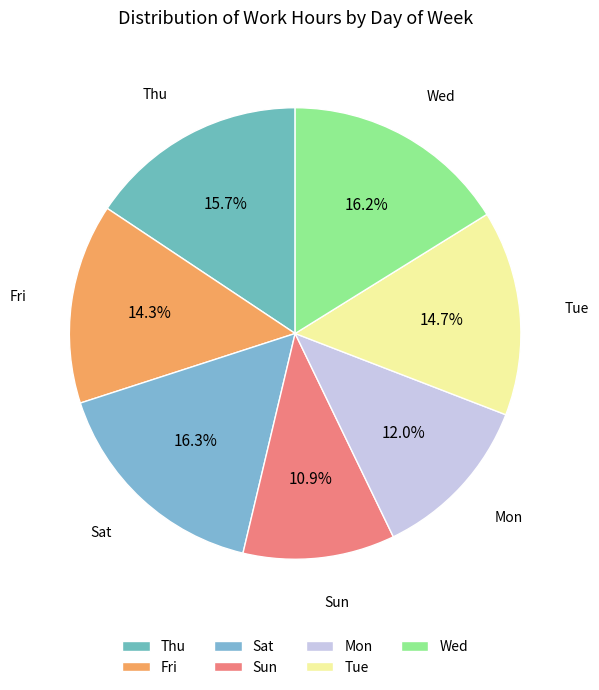

Which category has the smallest portion of the pie?

Sun